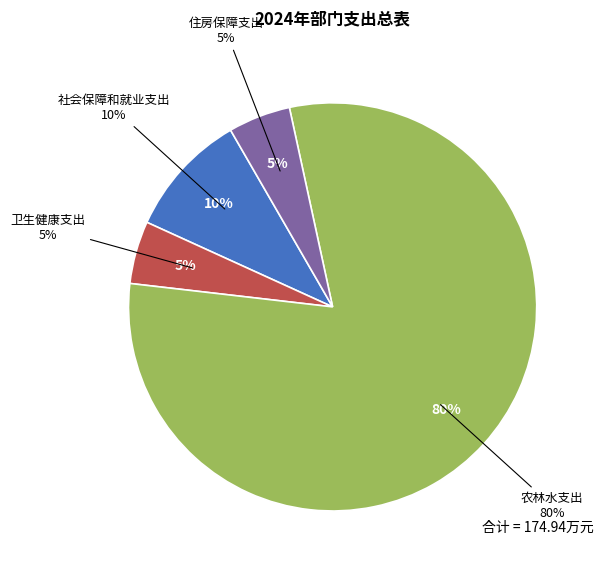

Is there any slice that represents more than half of the pie?

Yes